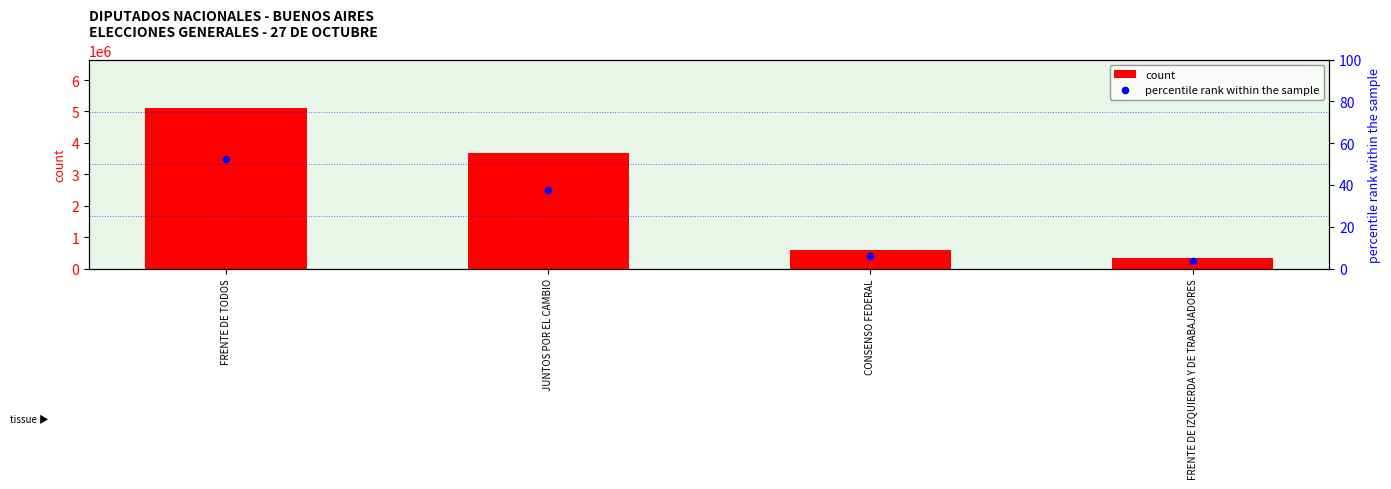

What are all the series names shown in the legend?

count, percentile rank within the sample